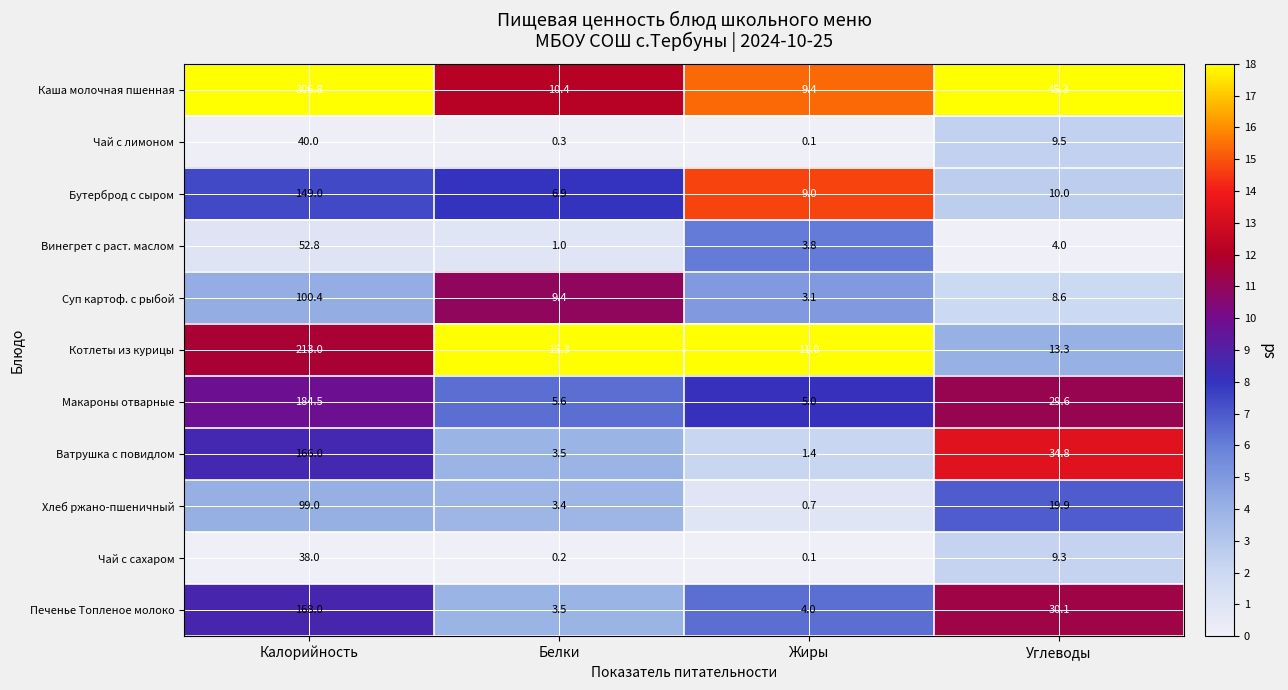

List the series in order of their peak value, highest first.

Каша молочная пшенная, Котлеты из курицы, Макароны отварные, Печенье Топленое молоко, Ватрушка с повидлом, Бутерброд с сыром, Суп картоф. с рыбой, Хлеб ржано-пшеничный, Винегрет с раст. маслом, Чай с лимоном, Чай с сахаром